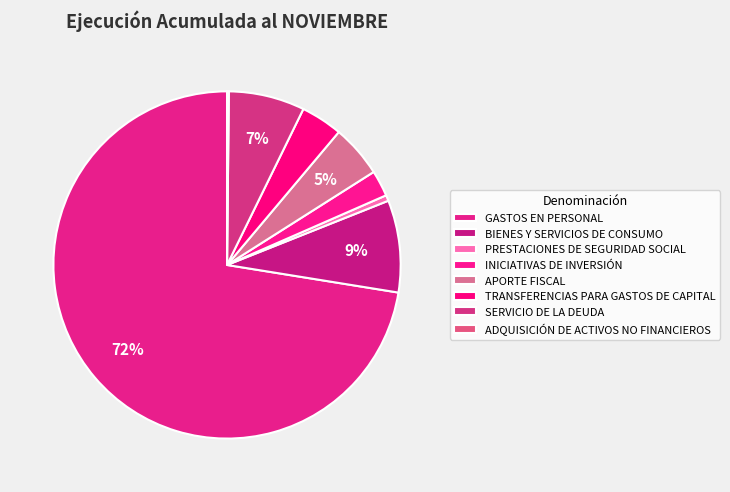

Which slice represents more than half of the pie?

GASTOS EN PERSONAL